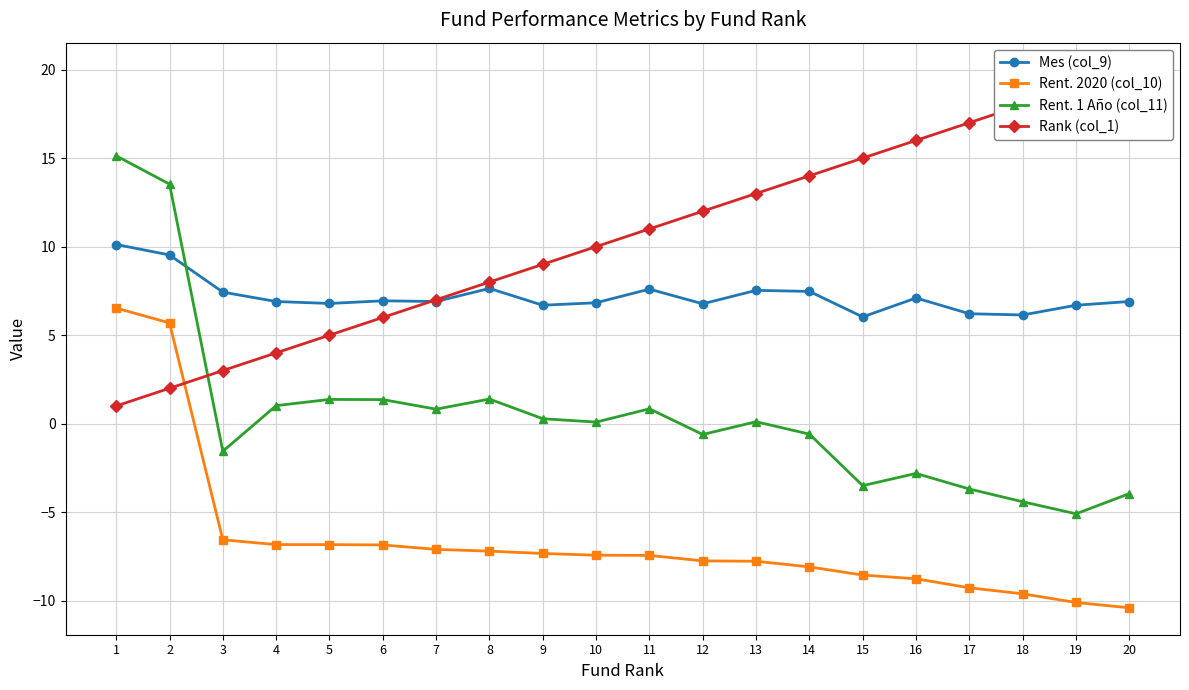

True or false: Rent. 2020 (col_10) and Mes (col_9) cross at least once.

False